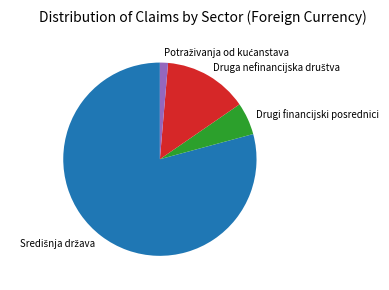

Does any single category account for the majority?

Yes